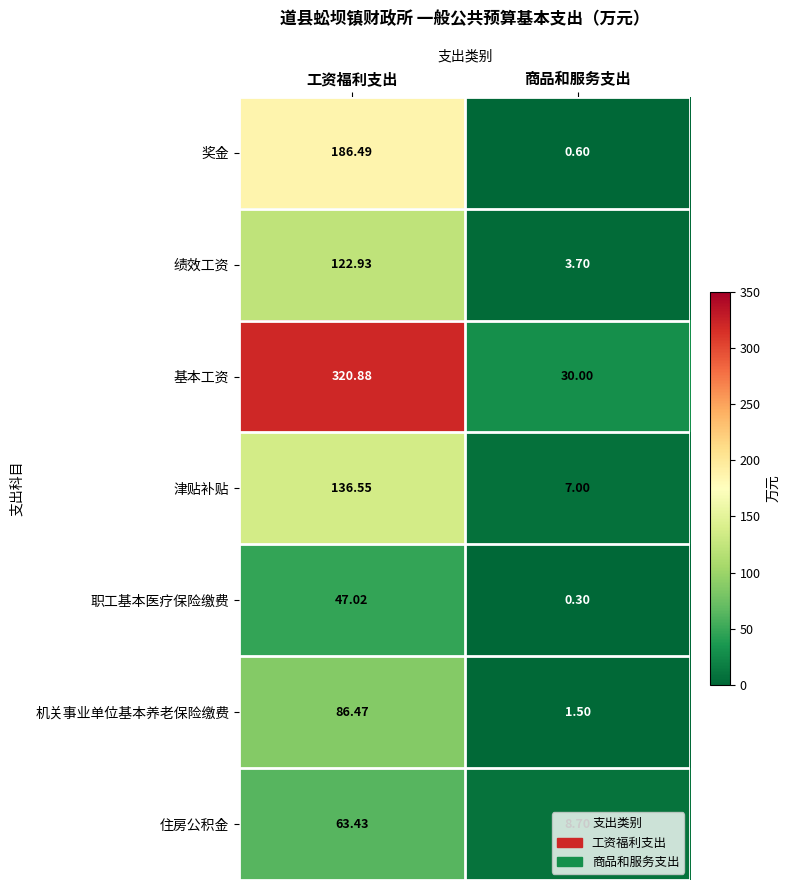

Where is 机关事业单位基本养老保险缴费 nearest to the value 43?

商品和服务支出